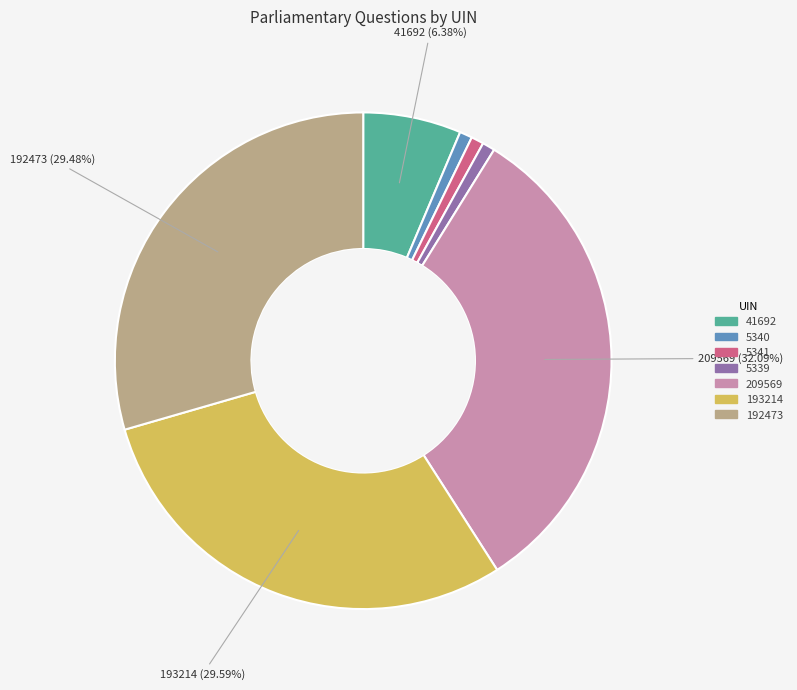

Does any single category account for the majority?

No